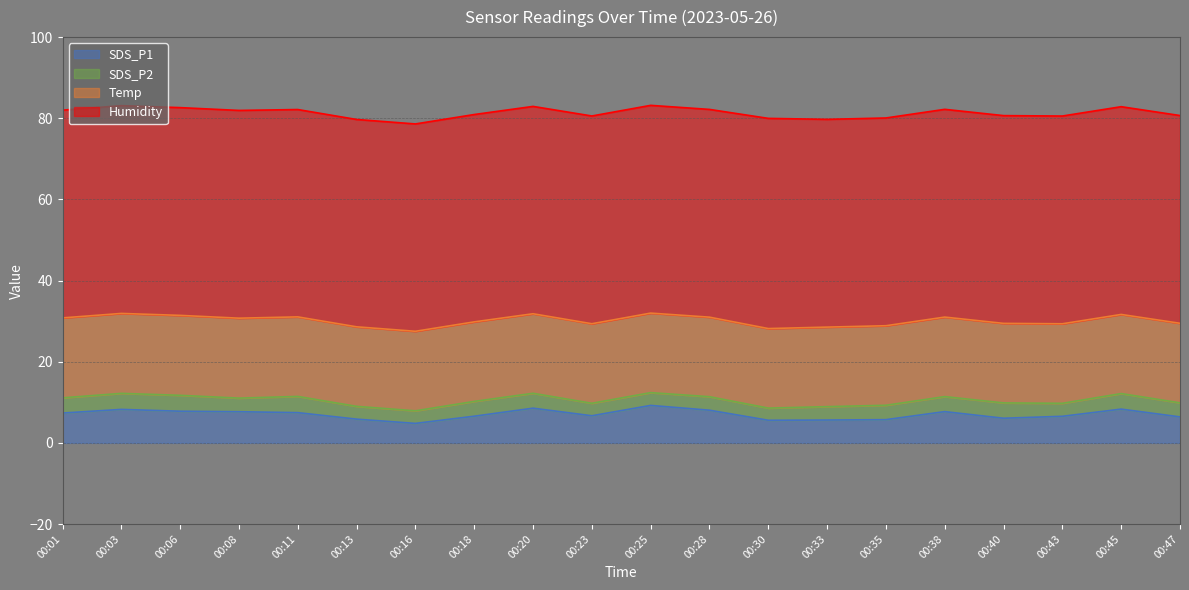

At which category is the sum across all series the highest?

00:25